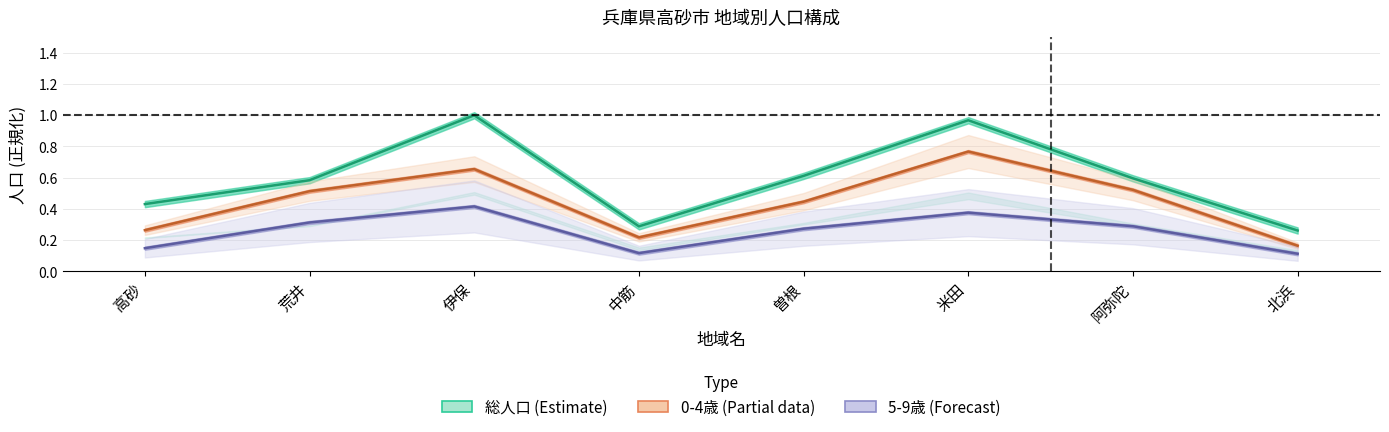

What is the difference between the maximum and minimum values in the 総人口 (Estimate) series?

0.7